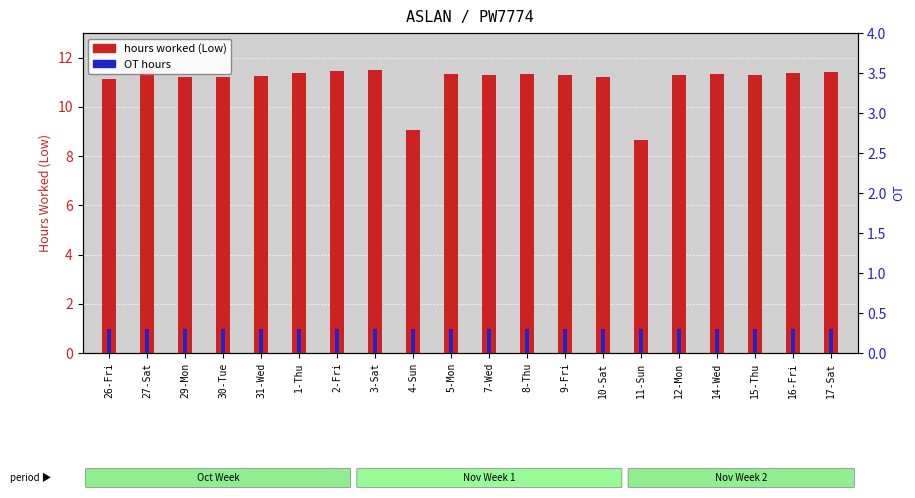

What are all the series names shown in the legend?

hours worked (Low), OT hours